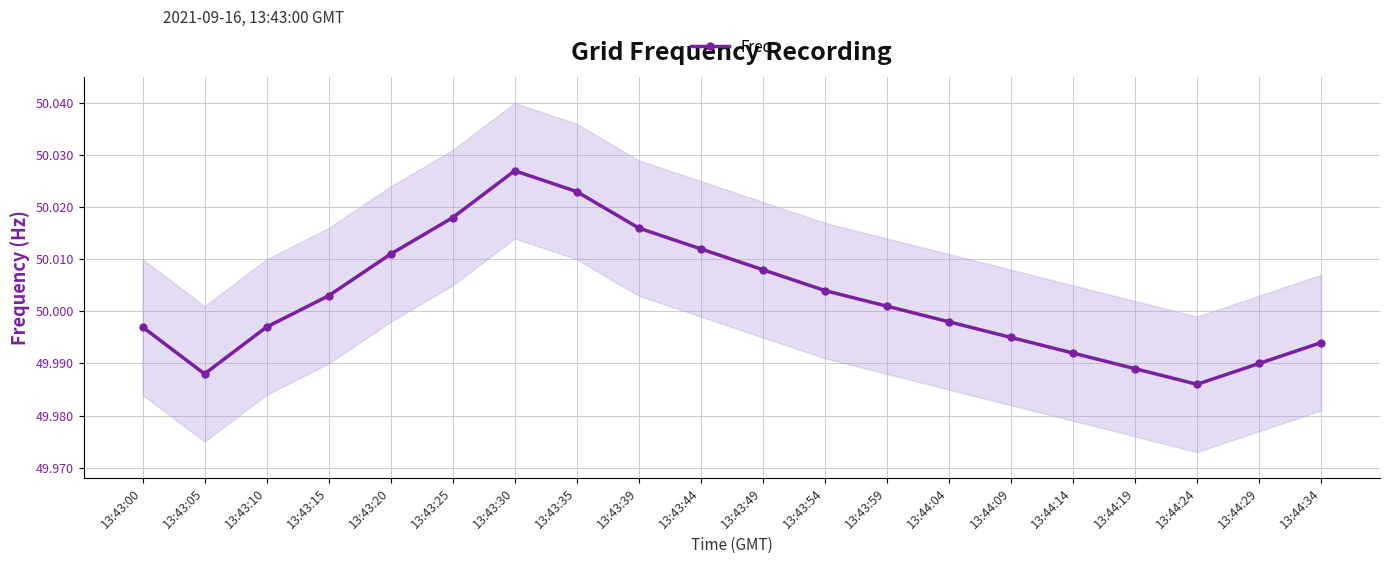

List the labels in order of value, smallest first.

13:44:24, 13:43:05, 13:44:19, 13:44:29, 13:44:14, 13:44:34, 13:44:09, 13:43:00, 13:43:10, 13:44:04, 13:43:59, 13:43:15, 13:43:54, 13:43:49, 13:43:20, 13:43:44, 13:43:39, 13:43:25, 13:43:35, 13:43:30